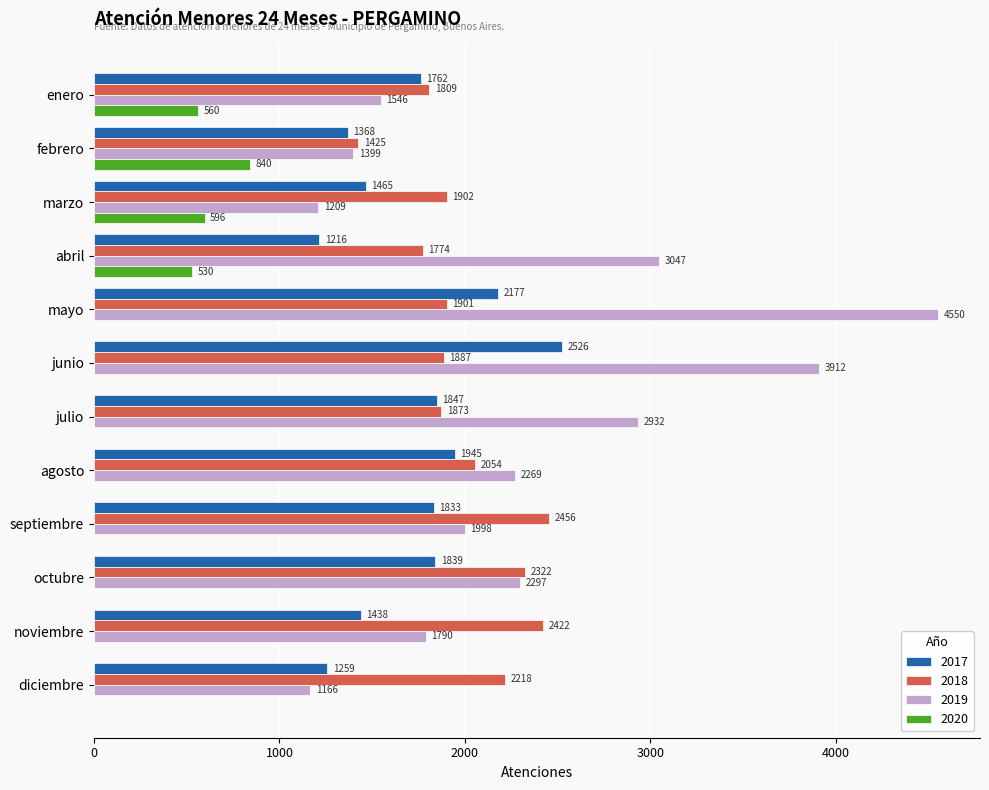

The 2017 series shows 487 at julio. True or false?

False